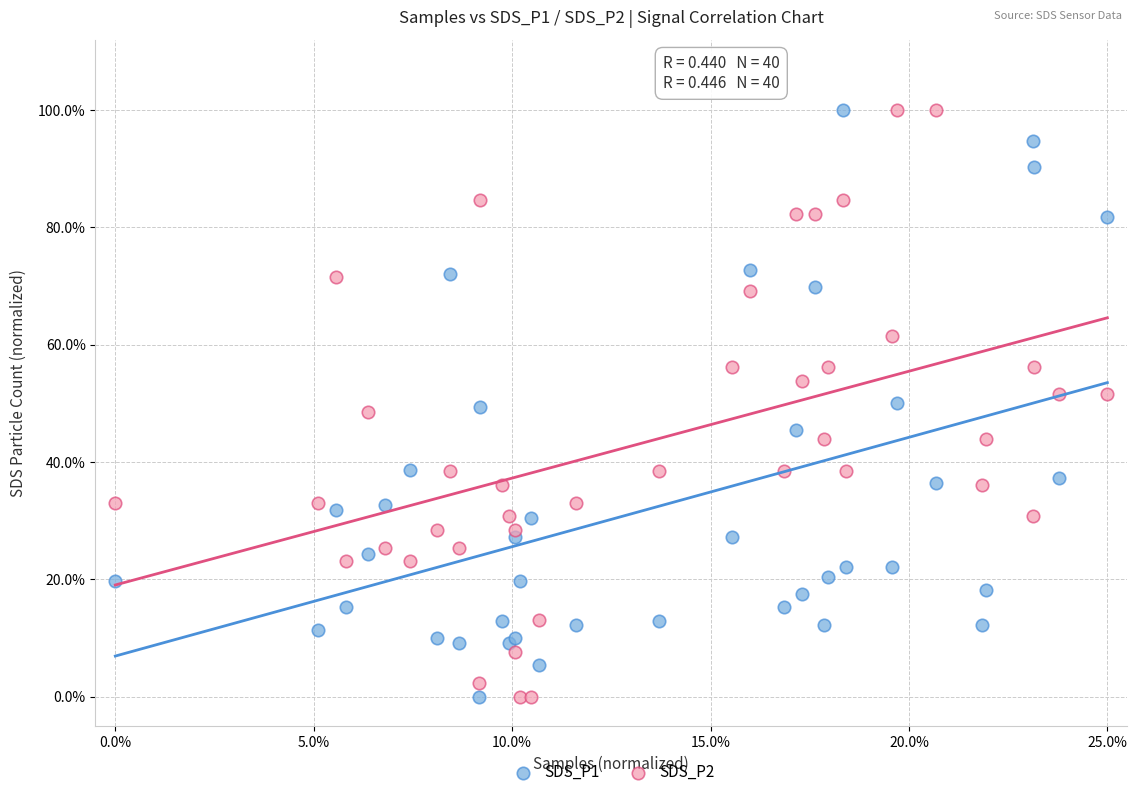

What are all the series names shown in the legend?

SDS_P1, SDS_P2